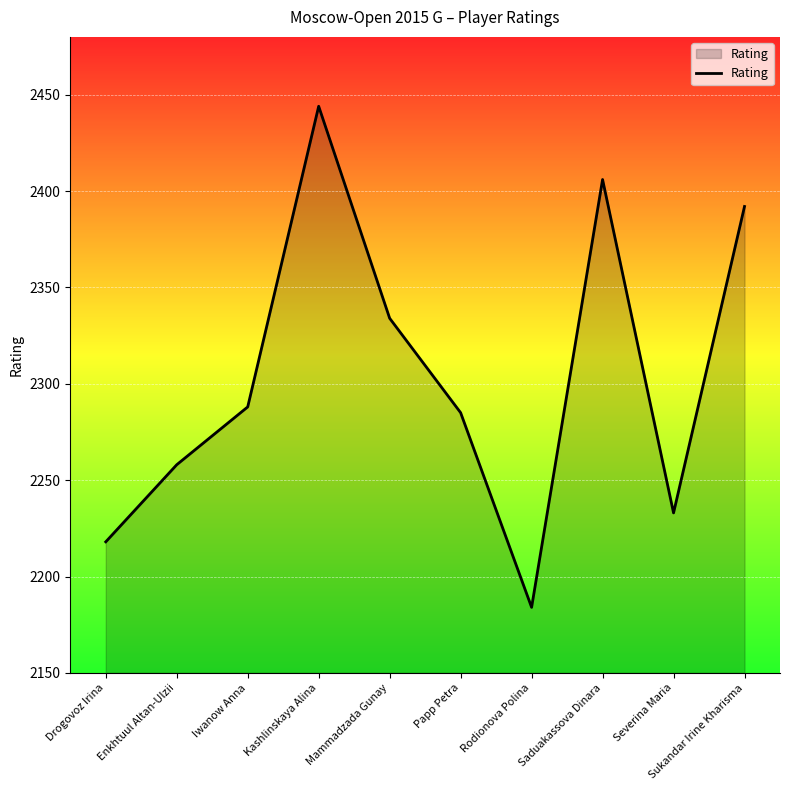

What is the average value?

2304